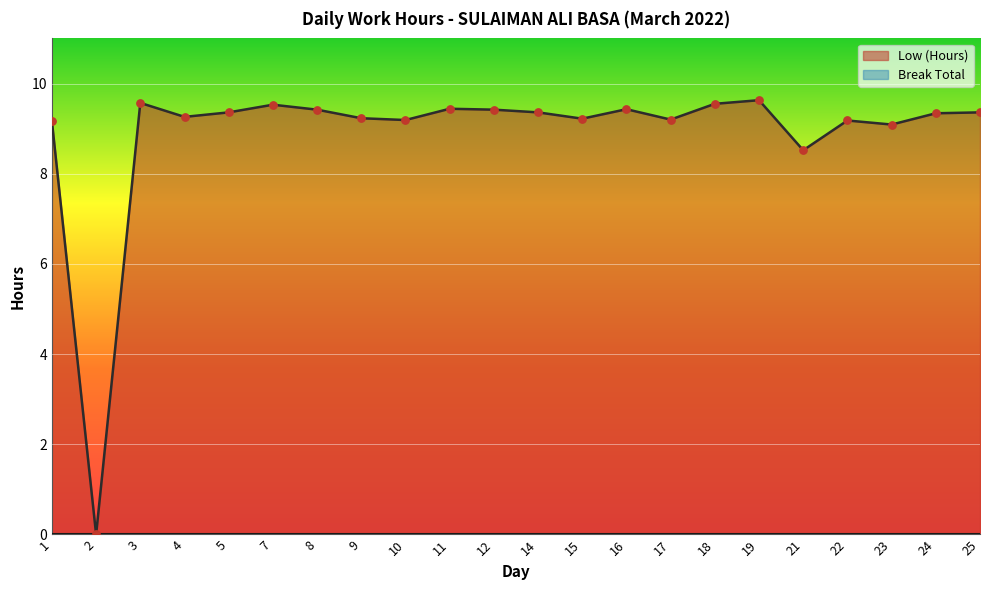

What is the change in value from 11 to 14?

-0.1